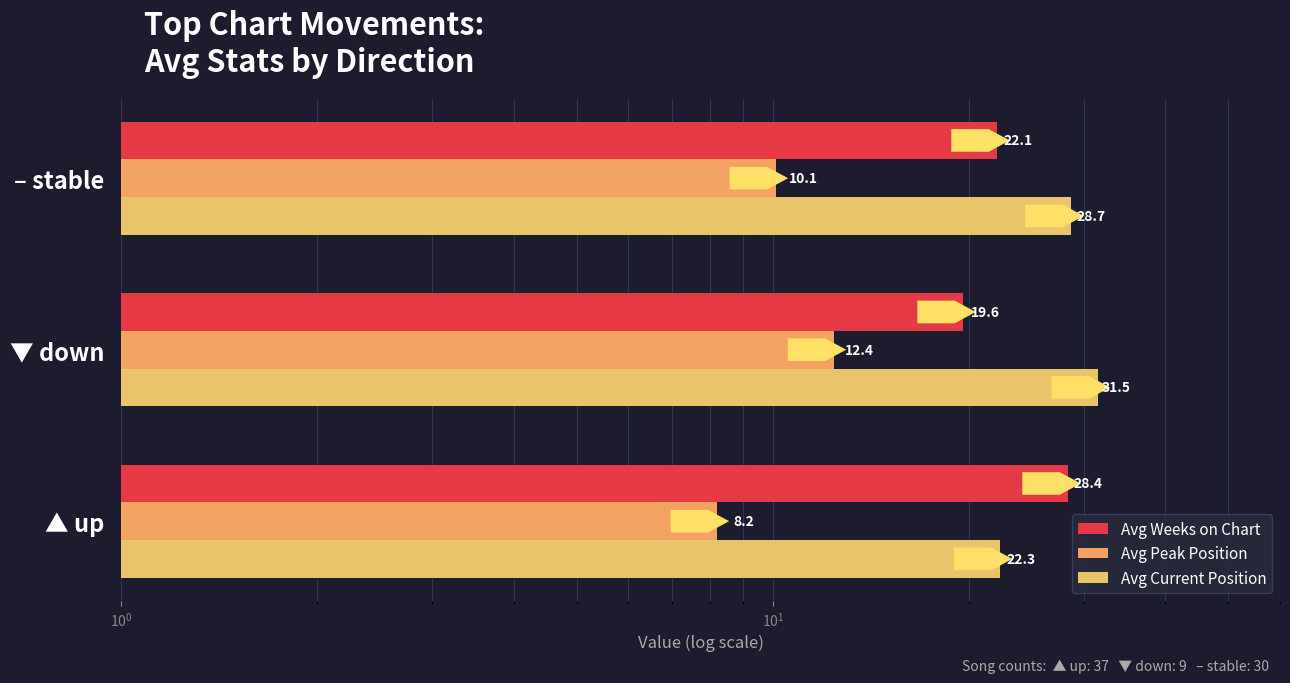

What is the sum of all Avg Weeks on Chart values?

70.1